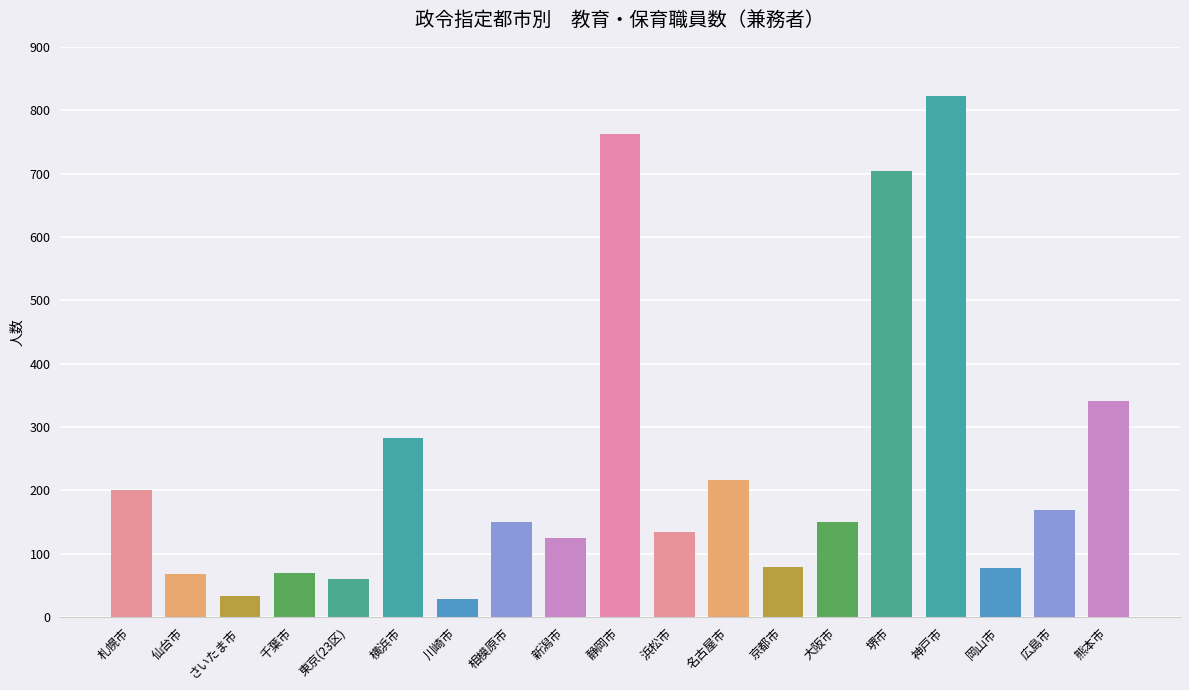

What is the smallest value displayed?

28